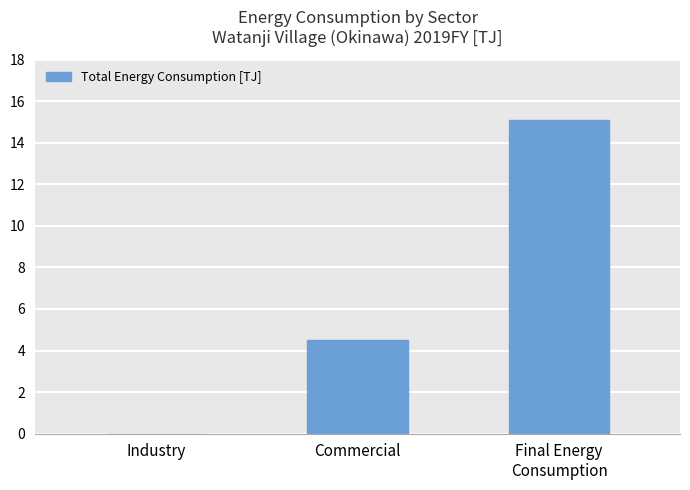

Are the bars horizontal?

No